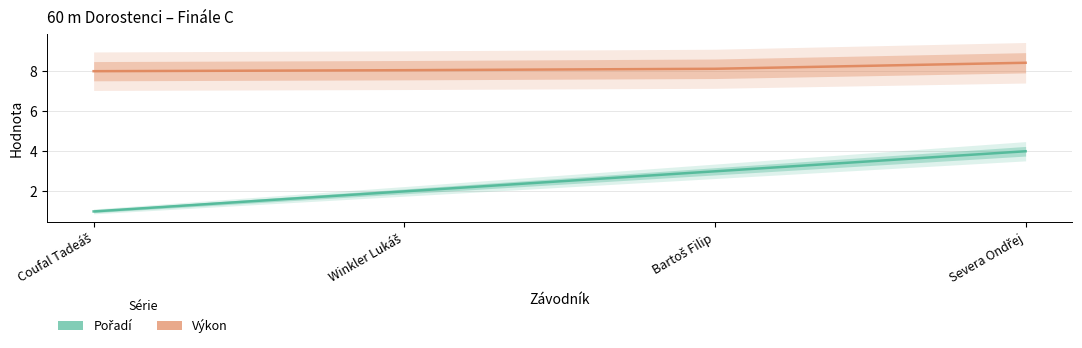

True or false: Výkon and Pořadí cross at least once.

False